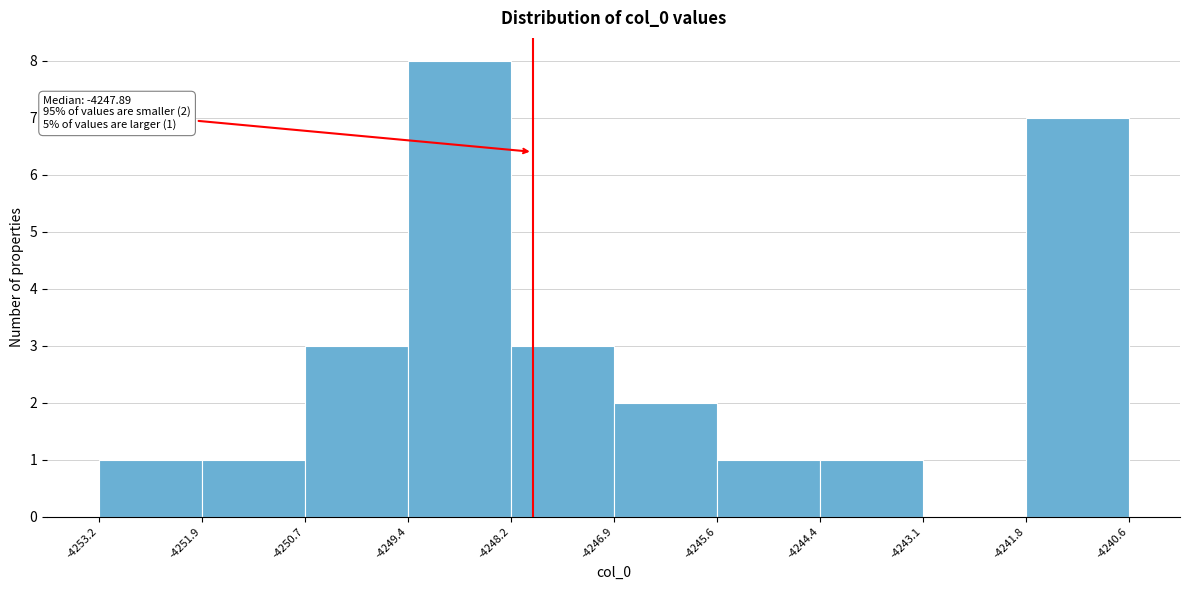

Which range on the x-axis has the tallest bar?

-4249.4 to -4248.2